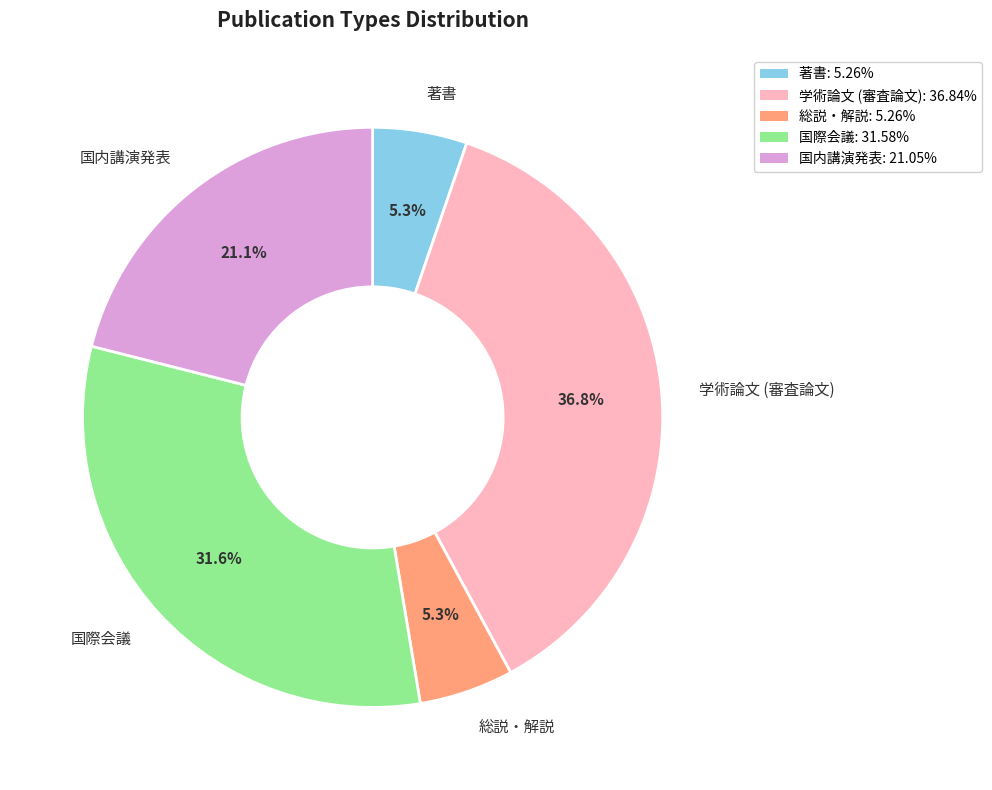

What is the largest slice in the pie chart?

学術論文 (審査論文)